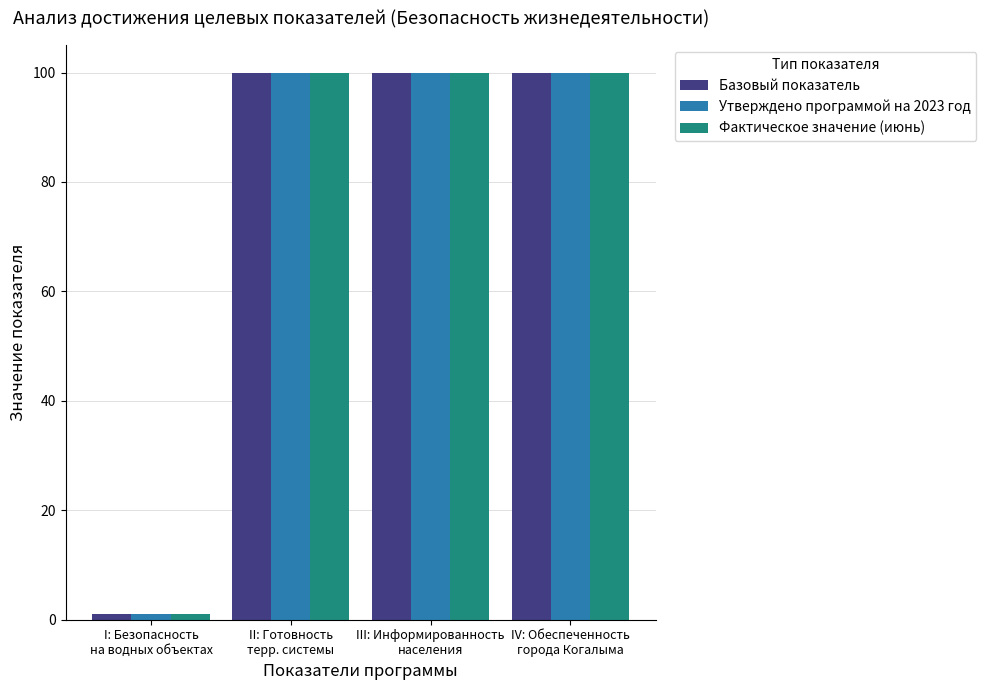

What is the value of the Утверждено программой на 2023 год bar at the 2nd from the left?

100